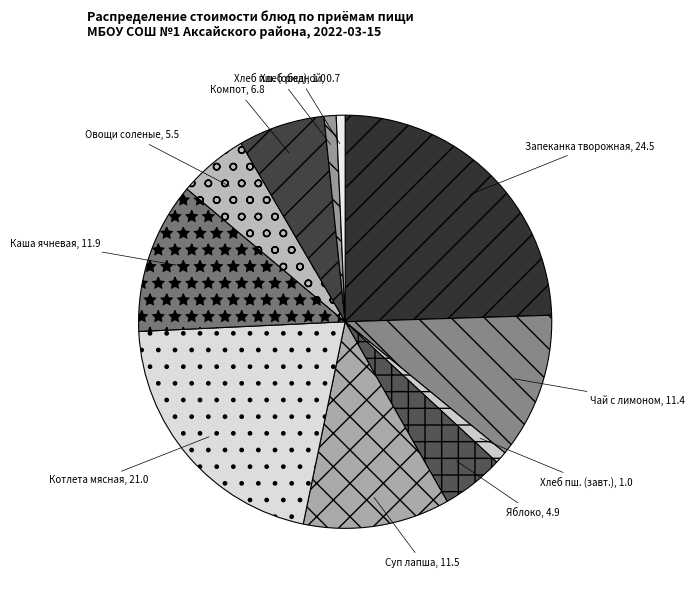

Do Хлеб пш. (обед) and Каша ячневая together represent more than half of the pie?

No